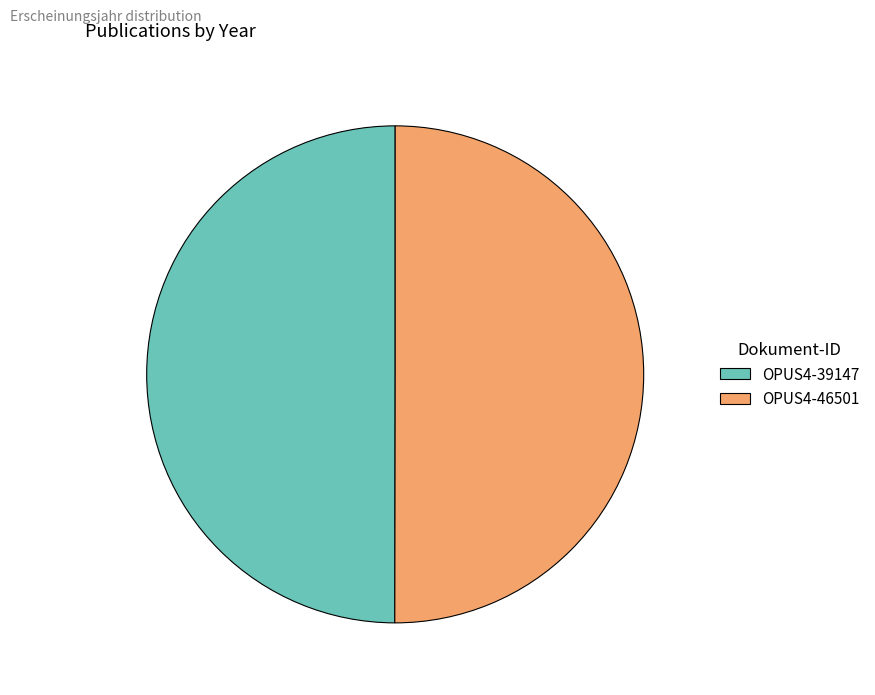

Is the sum of OPUS4-46501 and OPUS4-39147 greater than half?

Yes